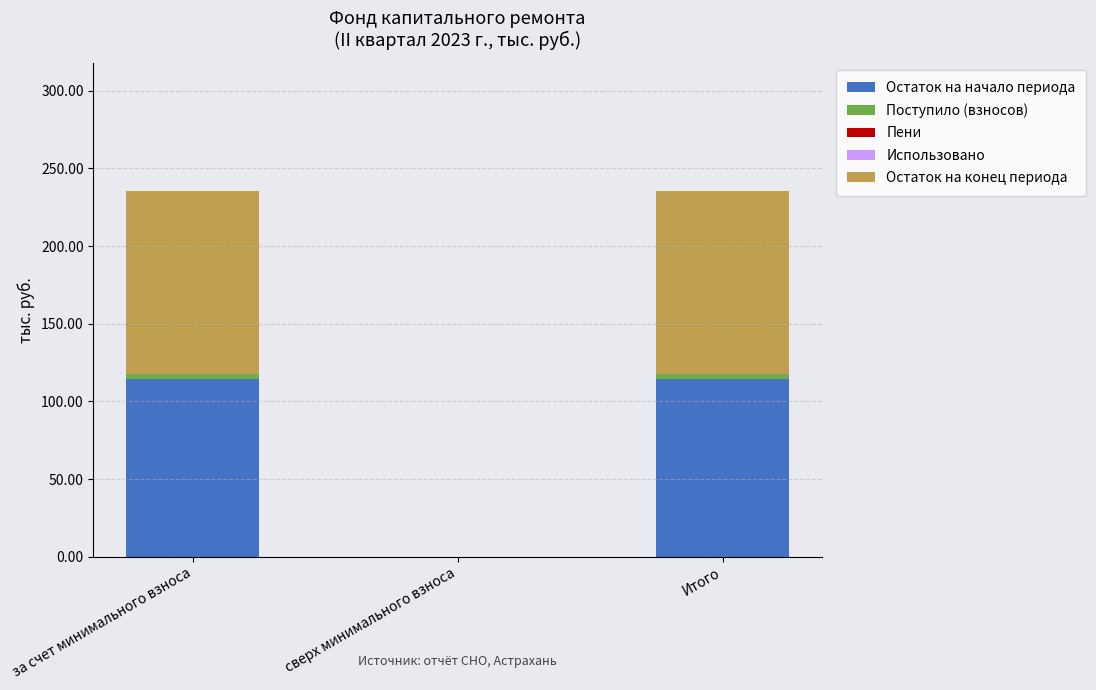

What is the sum of all Остаток на начало периода values?

229.3